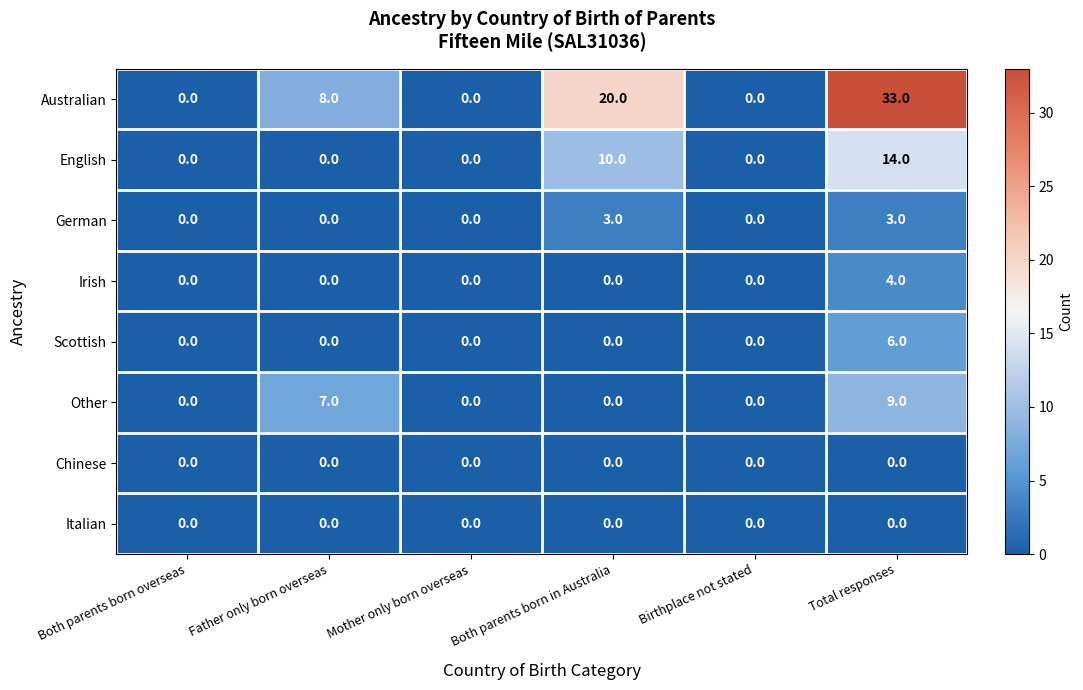

The value of Scottish at Both parents born overseas is 0. True or false?

True